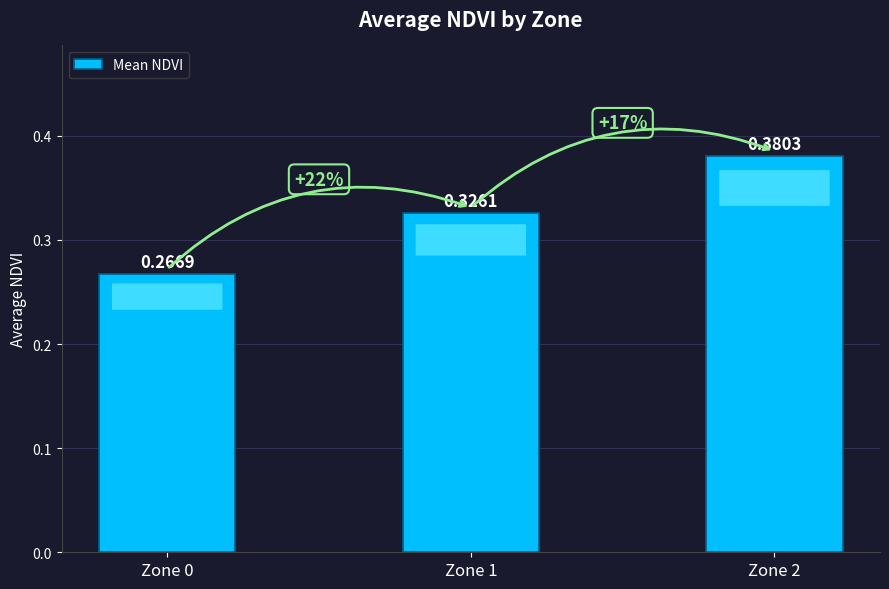

Rank the categories by value from highest to lowest.

Zone 2, Zone 1, Zone 0